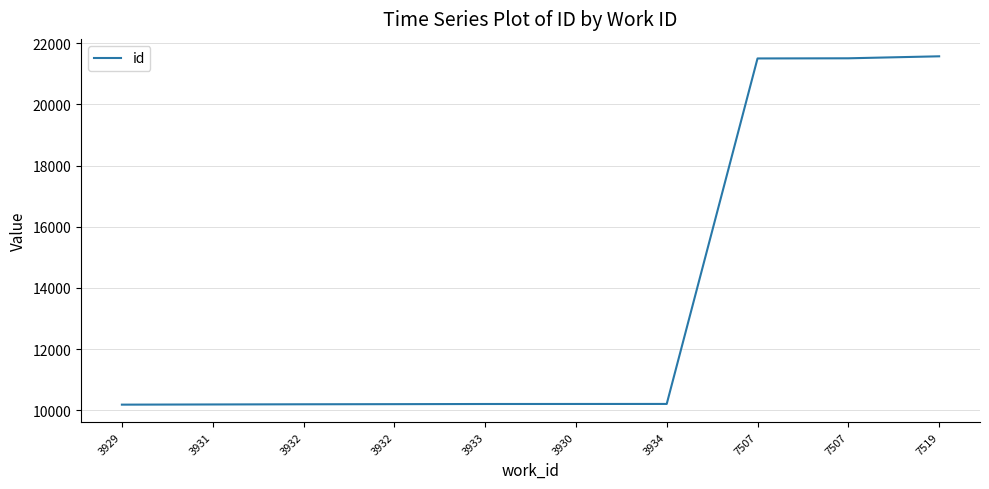

Does the chart have visible grid lines?

Yes